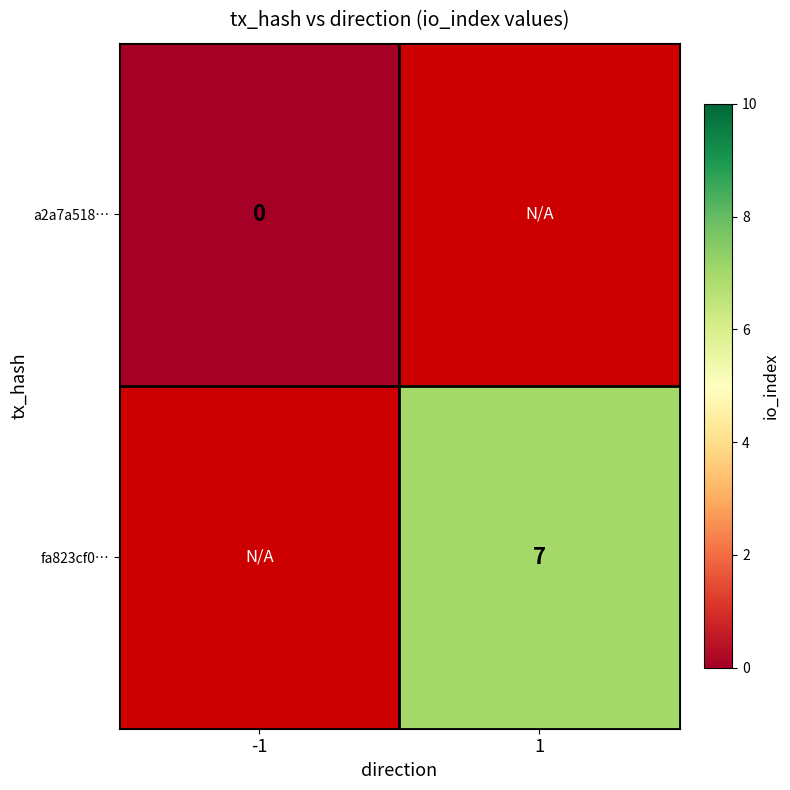

How many data points does each series have?

2